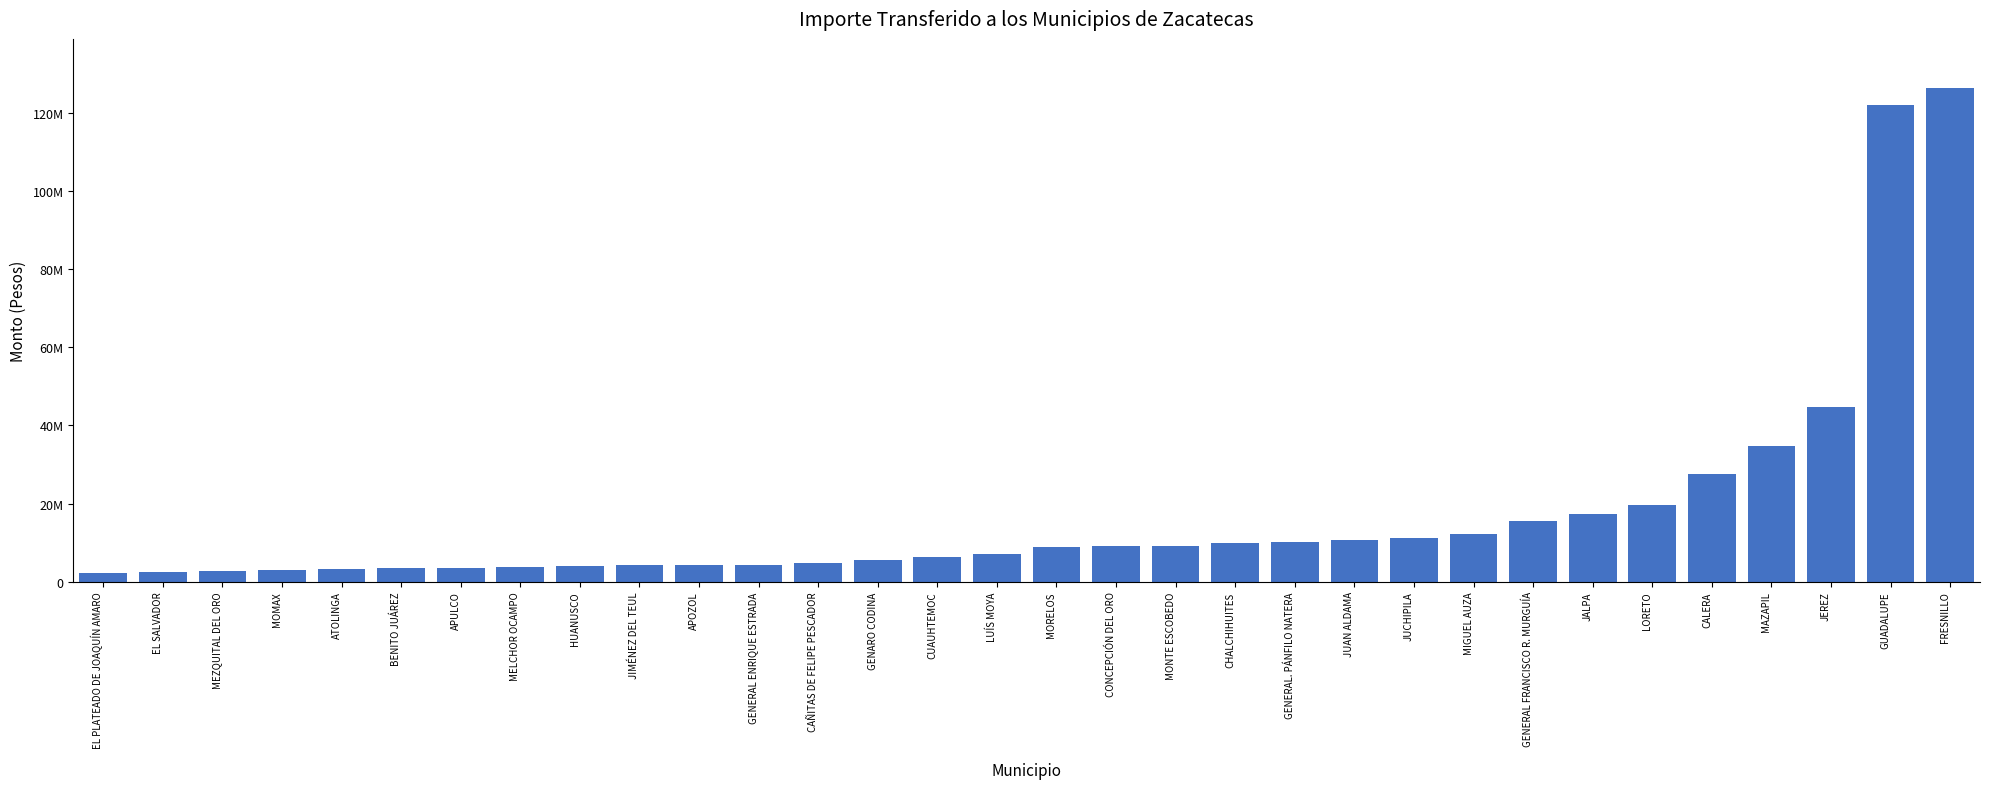

What is the label of the 15th bar from the right?

CONCEPCIÓN DEL ORO